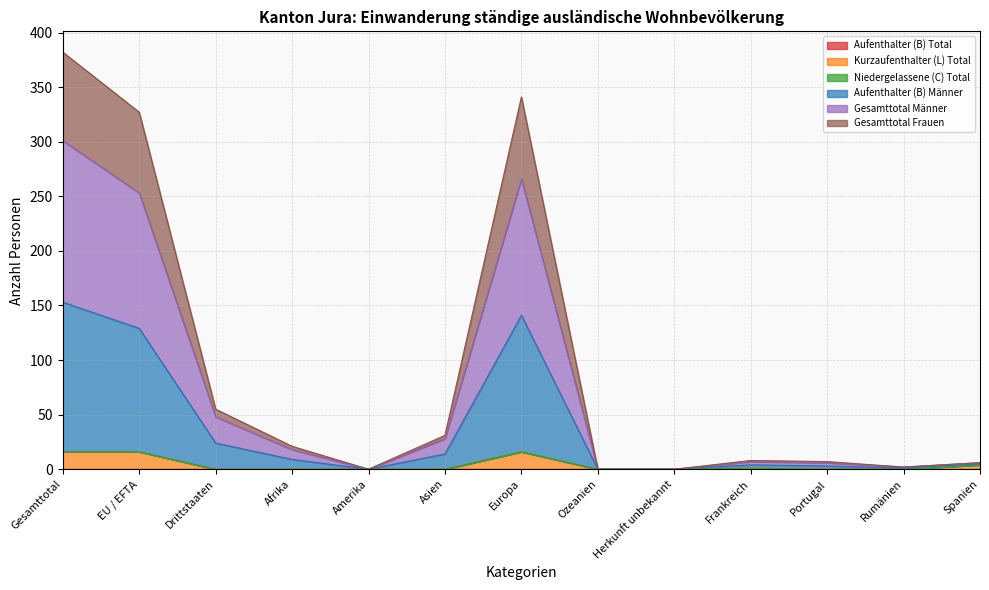

Does the chart display data point markers on the line(s)?

No